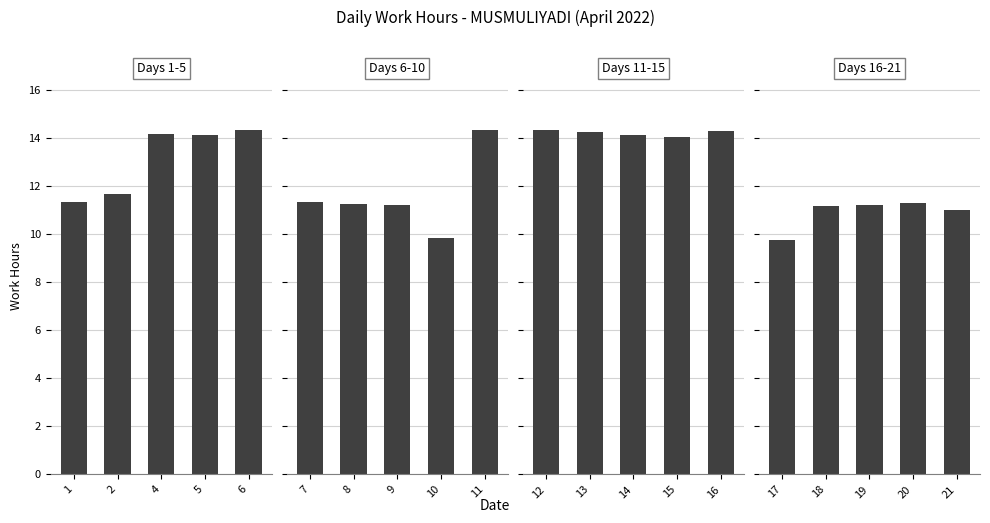

The value at 19 is 16.2. True or false?

False